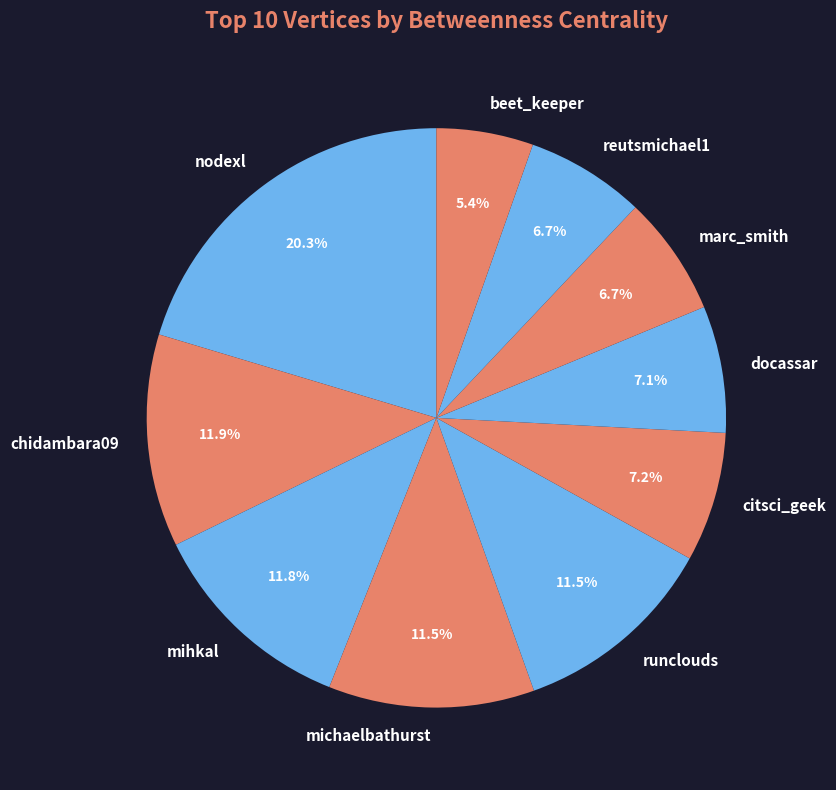

To the nearest percent, what is the difference between the chidambara09 and nodexl slice percentages?

8%